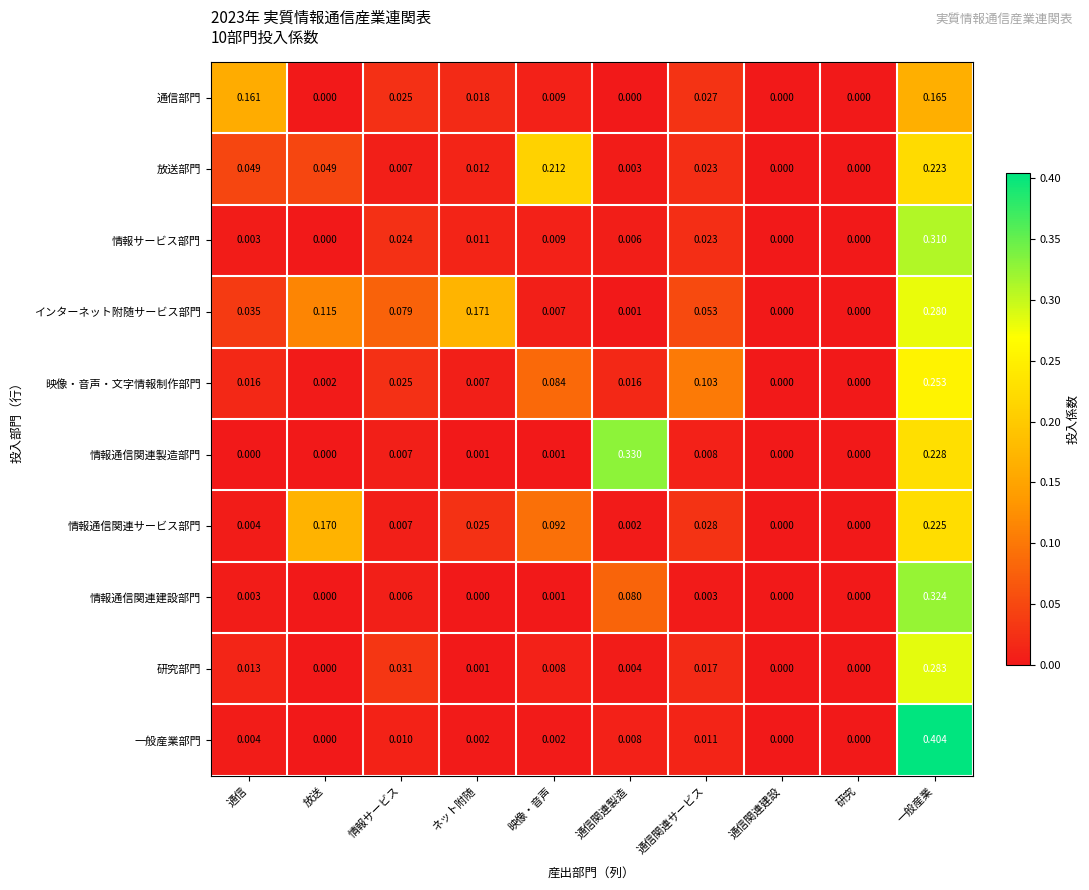

Which series has the largest total across all categories?

インターネット附随サービス部門